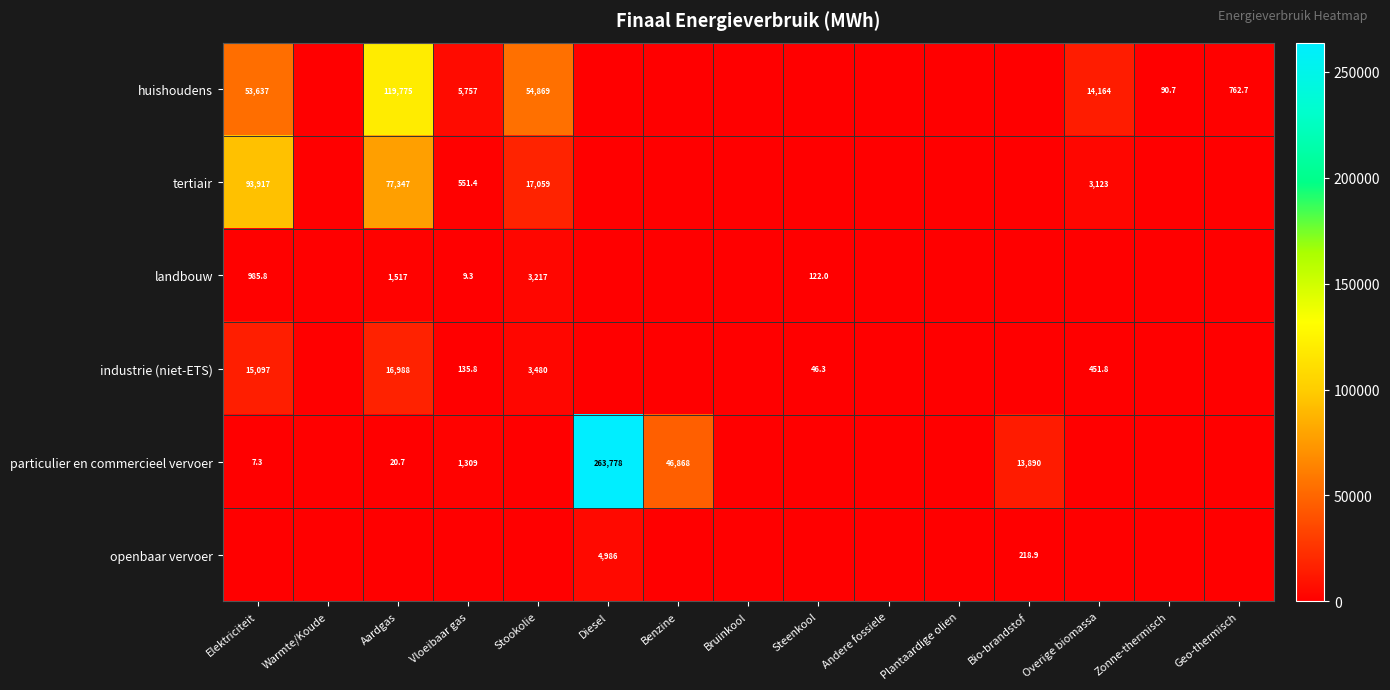

The huishoudens series shows 19603.3 at Overige biomassa. True or false?

False